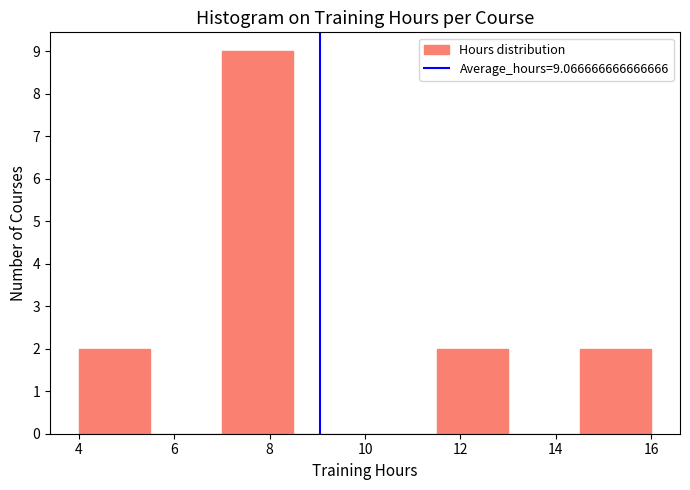

Which range on the x-axis has the tallest bar?

7.0 to 8.5